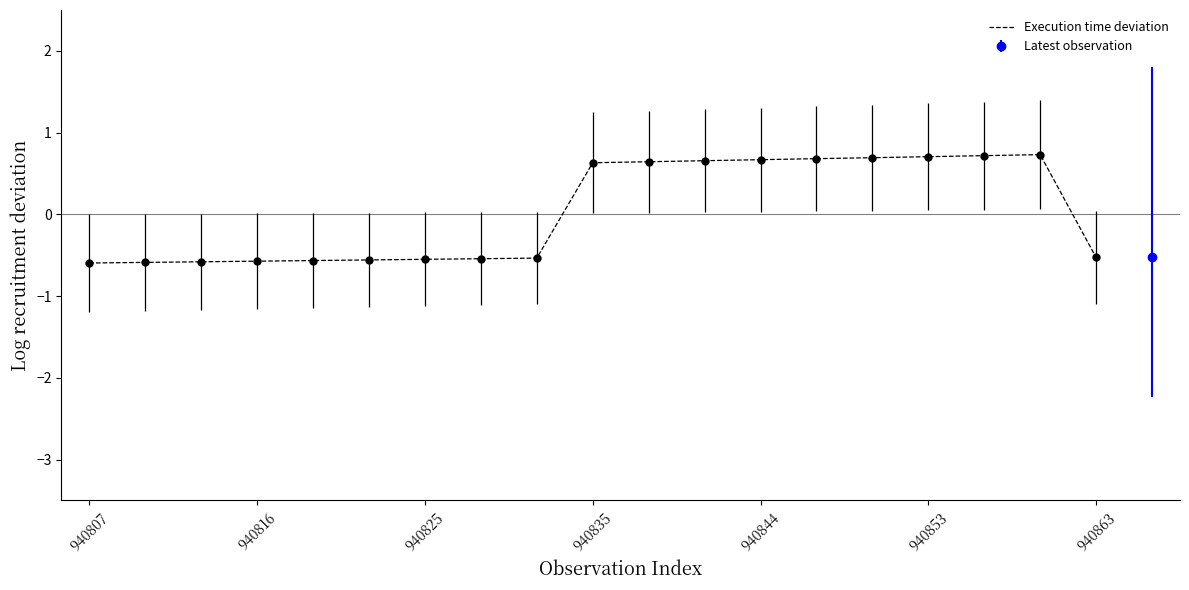

Count the values in the range 0 to 1.

9